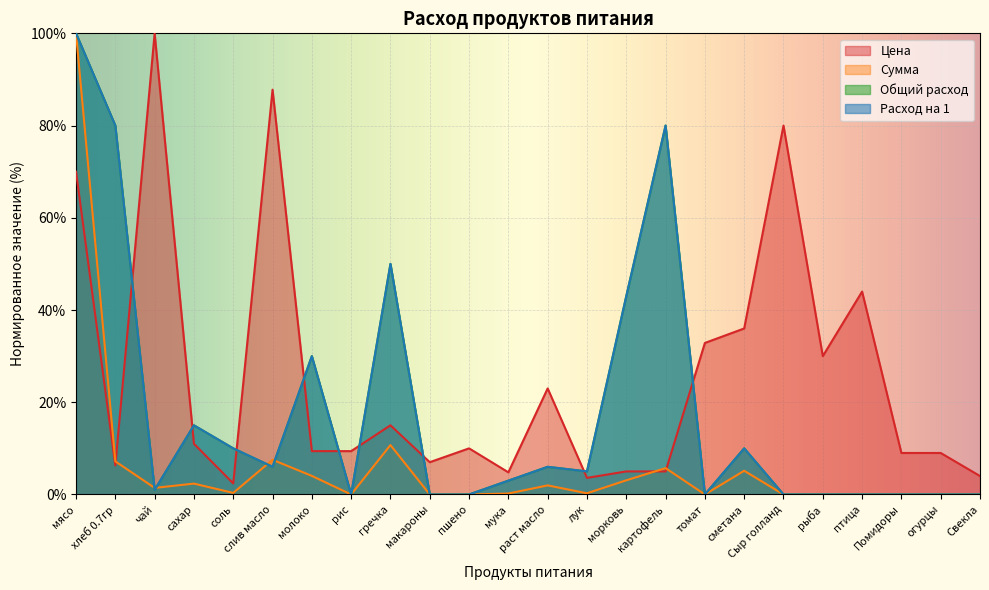

Between соль and рис, which is larger?

рис